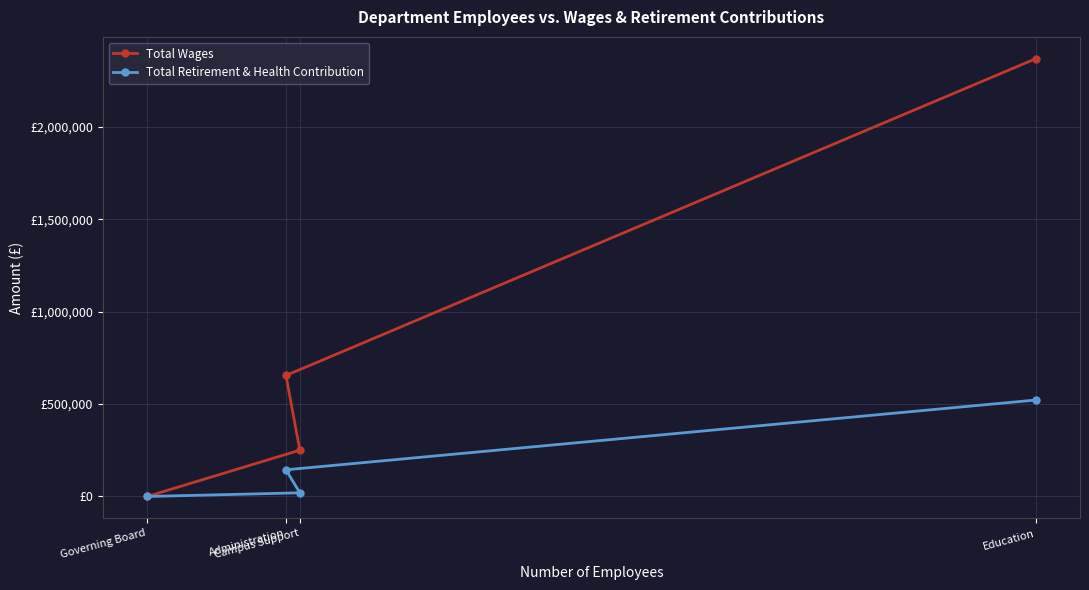

What is the maximum value for Total Wages?

2368370